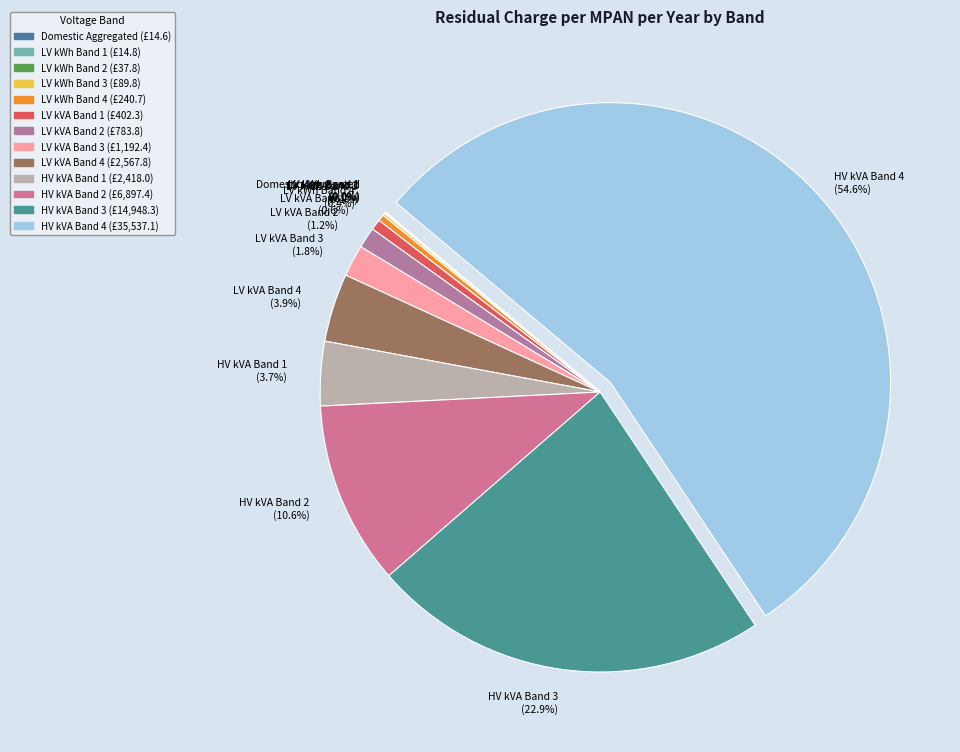

To the nearest percent, what is the difference between the largest and smallest slice percentages?

55%